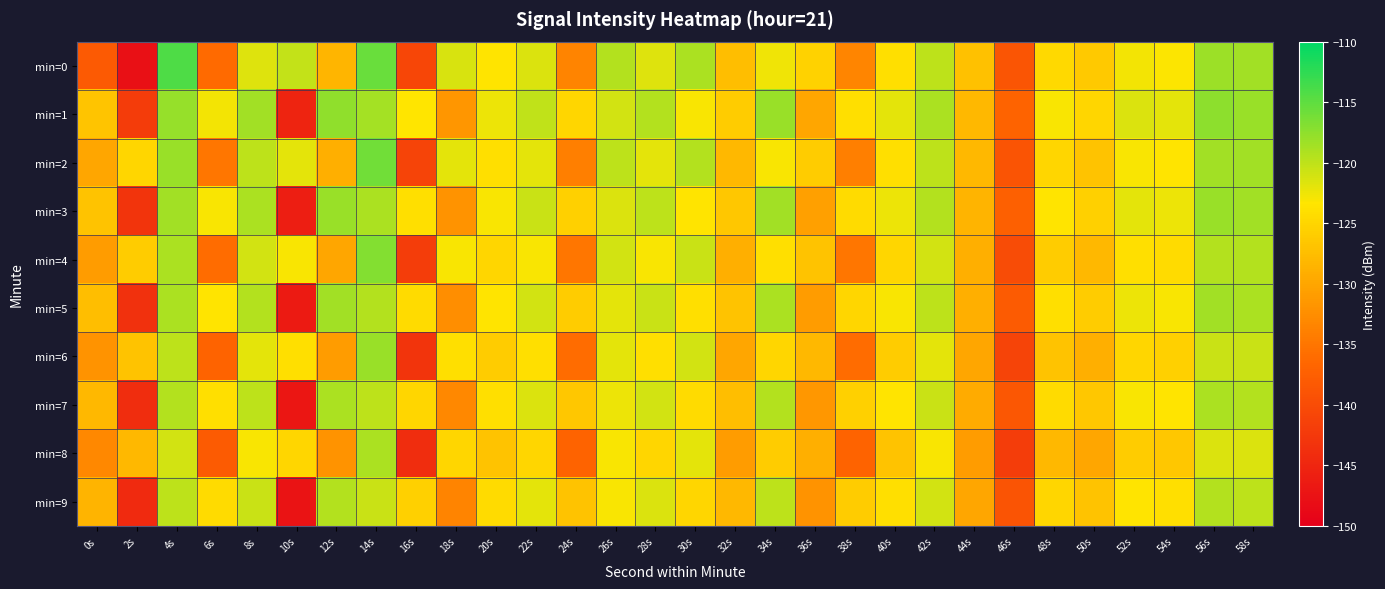

Reading left to right, transcribe all the data shown in this chart.

min=0: 0s=-138.2	2s=-147.8	4s=-114.1	6s=-136.2	8s=-121.6	10s=-120.2	12s=-128.4	14s=-115.5	16s=-140.7	18s=-121.4	20s=-123.5	22s=-121.5	24s=-133.6	26s=-119.5	28s=-121.7	30s=-119.0	32s=-127.4	34s=-122.6	36s=-125.4	38s=-133.4	40s=-123.9	42s=-120.0	44s=-127.1	46s=-138.9	48s=-124.5	50s=-126.3	52s=-122.7	54s=-123.2	56s=-118.1	58s=-118.4
min=1: 0s=-126.8	2s=-142.1	4s=-117.8	6s=-122.7	8s=-118.5	10s=-145.2	12s=-117.6	14s=-118.7	16s=-123.4	18s=-131.7	20s=-122.5	22s=-120.1	24s=-125.0	26s=-121.0	28s=-119.5	30s=-123.0	32s=-126.0	34s=-118.0	36s=-130.0	38s=-124.0	40s=-122.0	42s=-119.0	44s=-128.0	46s=-137.0	48s=-123.0	50s=-125.0	52s=-121.5	54s=-122.0	56s=-117.5	58s=-118.0
min=2: 0s=-130.0	2s=-125.0	4s=-118.0	6s=-135.0	8s=-120.0	10s=-122.0	12s=-129.0	14s=-116.0	16s=-141.0	18s=-122.0	20s=-124.0	22s=-122.0	24s=-134.0	26s=-120.0	28s=-122.0	30s=-119.5	32s=-128.0	34s=-123.0	36s=-126.0	38s=-134.0	40s=-124.0	42s=-120.0	44s=-128.0	46s=-139.0	48s=-125.0	50s=-127.0	52s=-123.0	54s=-123.5	56s=-118.5	58s=-118.5
min=3: 0s=-127.0	2s=-143.0	4s=-118.5	6s=-123.0	8s=-119.0	10s=-146.0	12s=-118.0	14s=-119.0	16s=-124.0	18s=-132.0	20s=-123.0	22s=-120.5	24s=-125.5	26s=-121.5	28s=-120.0	30s=-123.5	32s=-126.5	34s=-118.5	36s=-130.5	38s=-124.5	40s=-122.5	42s=-119.5	44s=-128.5	46s=-137.5	48s=-123.5	50s=-125.5	52s=-122.0	54s=-122.5	56s=-118.0	58s=-118.5
min=4: 0s=-131.0	2s=-126.0	4s=-119.0	6s=-136.0	8s=-121.0	10s=-123.0	12s=-130.0	14s=-117.0	16s=-142.0	18s=-123.0	20s=-125.0	22s=-123.0	24s=-135.0	26s=-121.0	28s=-123.0	30s=-120.5	32s=-129.0	34s=-124.0	36s=-127.0	38s=-135.0	40s=-125.0	42s=-121.0	44s=-129.0	46s=-140.0	48s=-126.0	50s=-128.0	52s=-124.0	54s=-124.5	56s=-119.5	58s=-119.5
min=5: 0s=-127.5	2s=-143.5	4s=-119.0	6s=-123.5	8s=-119.5	10s=-146.5	12s=-118.5	14s=-119.5	16s=-124.5	18s=-132.5	20s=-123.5	22s=-121.0	24s=-126.0	26s=-122.0	28s=-120.5	30s=-124.0	32s=-127.0	34s=-119.0	36s=-131.0	38s=-125.0	40s=-123.0	42s=-120.0	44s=-129.0	46s=-138.0	48s=-124.0	50s=-126.0	52s=-122.5	54s=-123.0	56s=-118.5	58s=-119.0
min=6: 0s=-132.0	2s=-127.0	4s=-120.0	6s=-137.0	8s=-122.0	10s=-124.0	12s=-131.0	14s=-118.0	16s=-143.0	18s=-124.0	20s=-126.0	22s=-124.0	24s=-136.0	26s=-122.0	28s=-124.0	30s=-121.0	32s=-130.0	34s=-125.0	36s=-128.0	38s=-136.0	40s=-126.0	42s=-122.0	44s=-130.0	46s=-141.0	48s=-127.0	50s=-129.0	52s=-125.0	54s=-125.5	56s=-120.5	58s=-120.5
min=7: 0s=-128.0	2s=-144.0	4s=-119.5	6s=-124.0	8s=-120.0	10s=-147.0	12s=-119.0	14s=-120.0	16s=-125.0	18s=-133.0	20s=-124.0	22s=-121.5	24s=-126.5	26s=-122.5	28s=-121.0	30s=-124.5	32s=-127.5	34s=-119.5	36s=-131.5	38s=-125.5	40s=-123.5	42s=-120.5	44s=-129.5	46s=-138.5	48s=-124.5	50s=-126.5	52s=-123.0	54s=-123.5	56s=-119.0	58s=-119.5
min=8: 0s=-133.0	2s=-128.0	4s=-121.0	6s=-138.0	8s=-123.0	10s=-125.0	12s=-132.0	14s=-119.0	16s=-144.0	18s=-125.0	20s=-127.0	22s=-125.0	24s=-137.0	26s=-123.0	28s=-125.0	30s=-122.0	32s=-131.0	34s=-126.0	36s=-129.0	38s=-137.0	40s=-127.0	42s=-123.0	44s=-131.0	46s=-142.0	48s=-128.0	50s=-130.0	52s=-126.0	54s=-126.5	56s=-121.5	58s=-121.5
min=9: 0s=-128.5	2s=-144.5	4s=-120.0	6s=-124.5	8s=-120.5	10s=-147.5	12s=-119.5	14s=-120.5	16s=-125.5	18s=-133.5	20s=-124.5	22s=-122.0	24s=-127.0	26s=-123.0	28s=-121.5	30s=-125.0	32s=-128.0	34s=-120.0	36s=-132.0	38s=-126.0	40s=-124.0	42s=-121.0	44s=-130.0	46s=-139.0	48s=-125.0	50s=-127.0	52s=-123.5	54s=-124.0	56s=-119.5	58s=-120.0